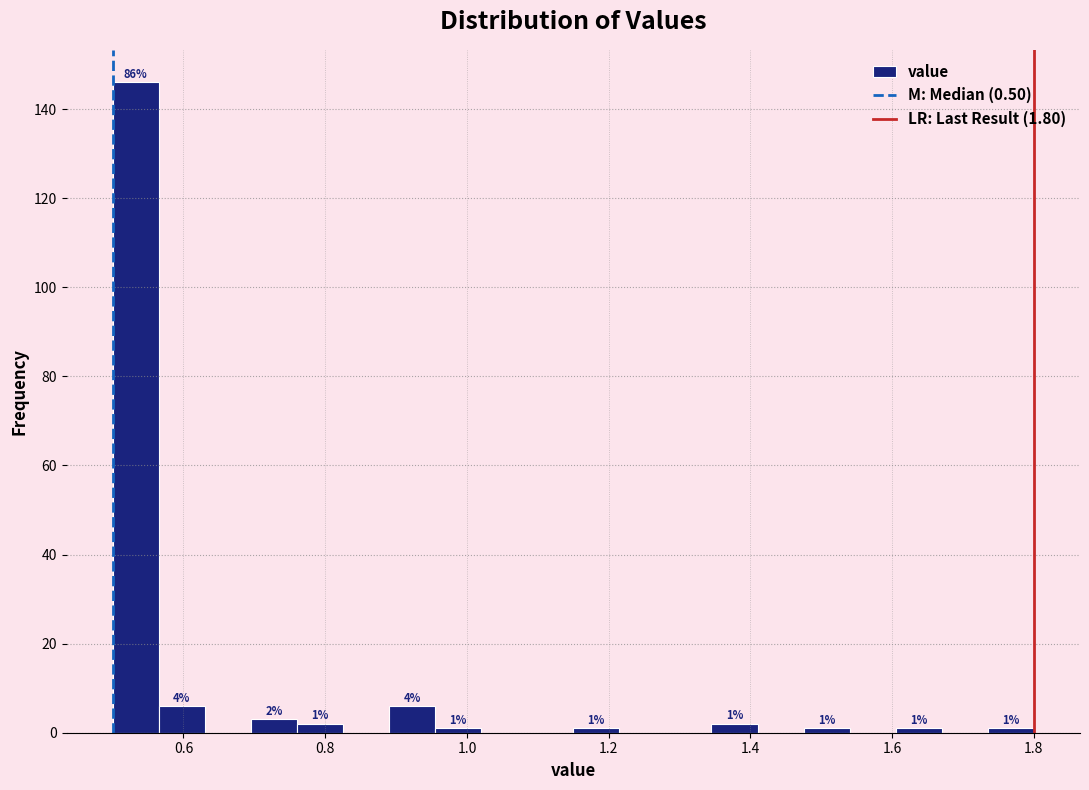

Read against the x-axis, roughly where is the centre of the tallest bar?

0.54